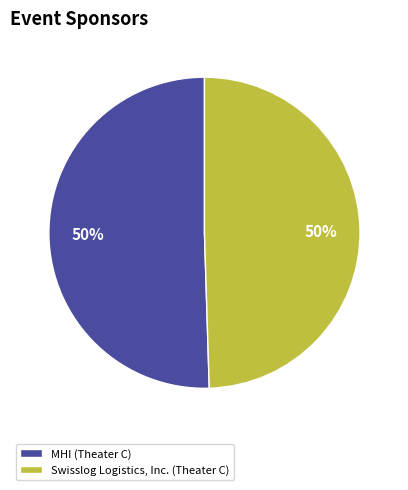

Is the sum of Swisslog Logistics, Inc. (Theater C) and MHI (Theater C) greater than half?

Yes